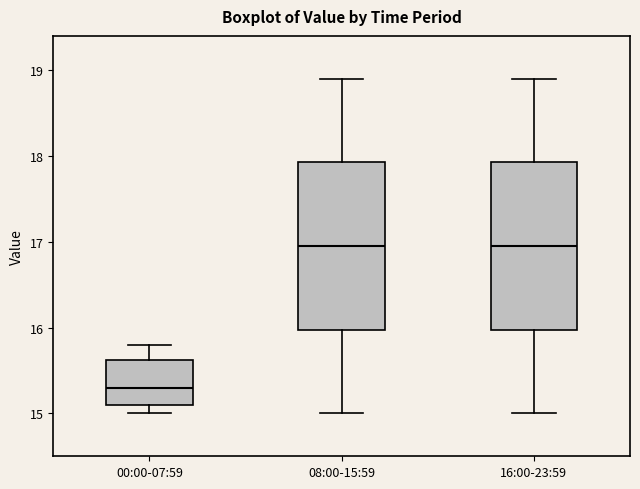

Reading left to right, transcribe this box plot: for each box, give where its median line is, the range the box spans, and where its two whiskers end, as read against the y-axis. The values are not printed on the chart, so give them approximately, as read against the axis.

00:00-07:59: median 15.3, box 15.1 to 15.6, whiskers 15.0 to 15.8
08:00-15:59: median 17.0, box 16.0 to 17.9, whiskers 15.0 to 18.9
16:00-23:59: median 17.0, box 16.0 to 17.9, whiskers 15.0 to 18.9